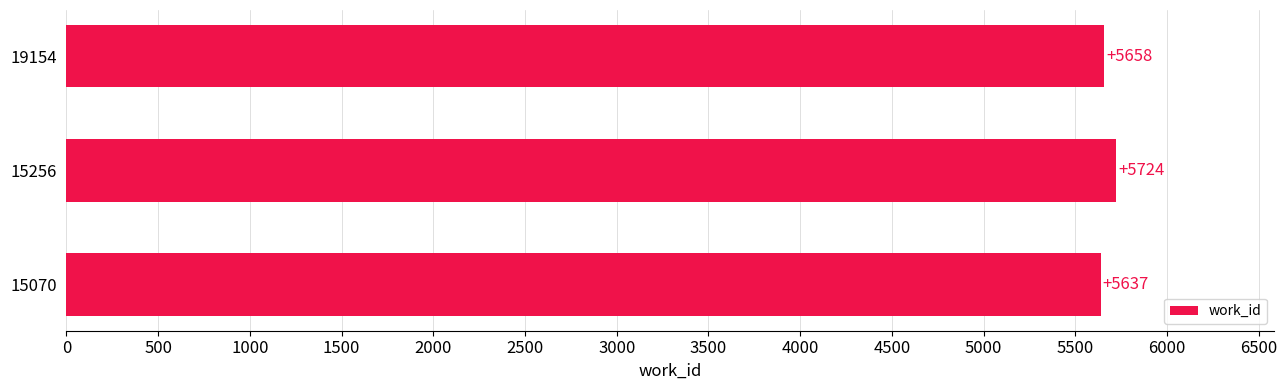

Is it true that the value at 19154 is 2347?

False